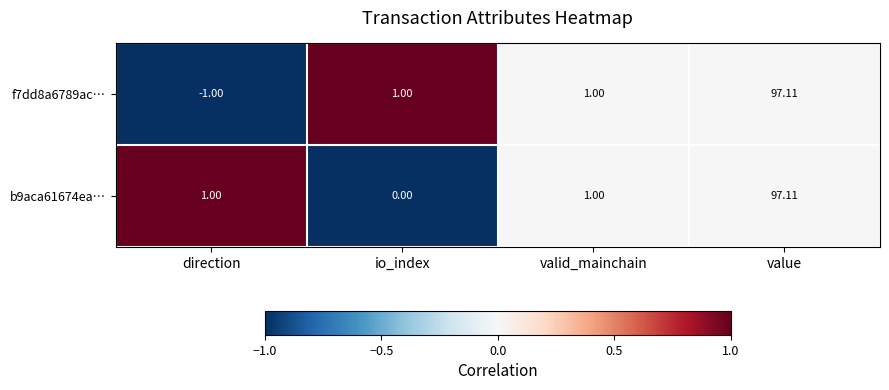

How many negative values does the f7dd8a6789ac… series have?

1